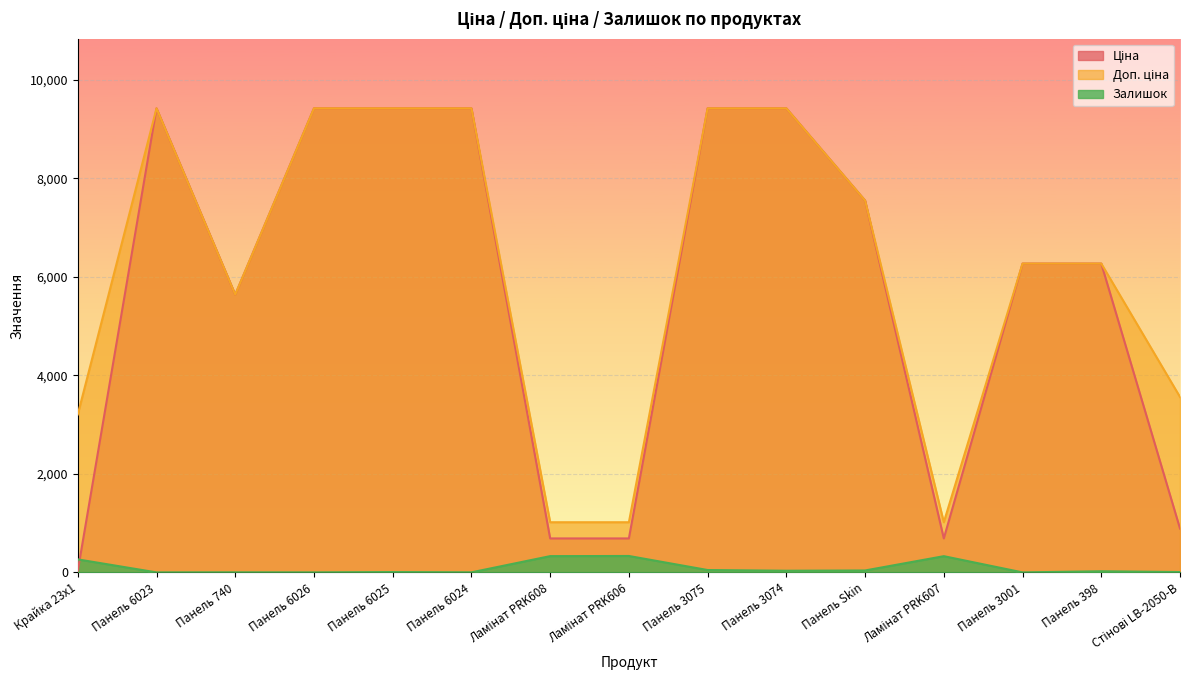

List the series in order of their peak value, highest first.

Ціна, Доп. ціна, Залишок